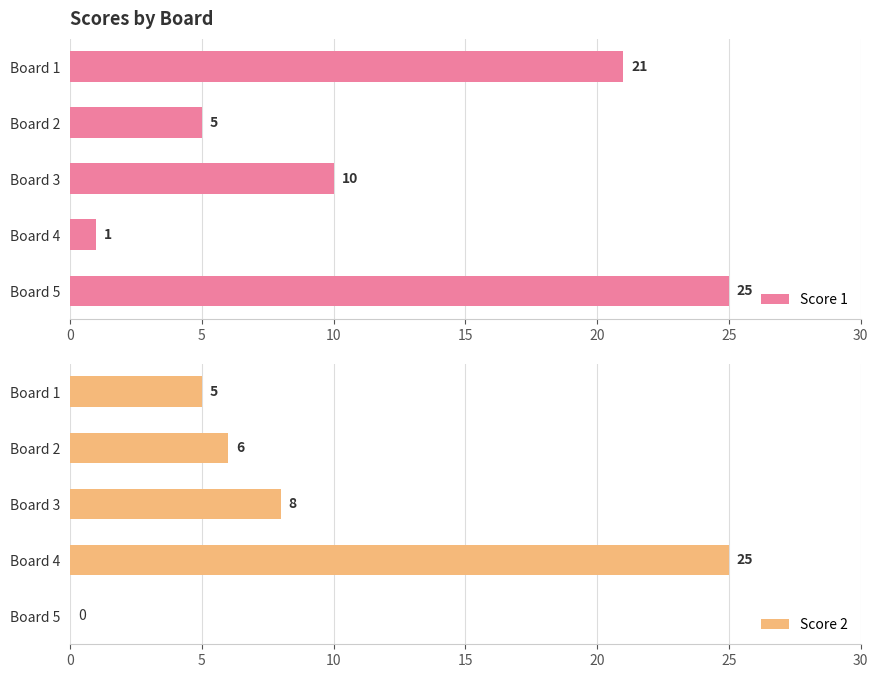

What is the sum of the Score 2 values at Board 3 and Board 4?

33